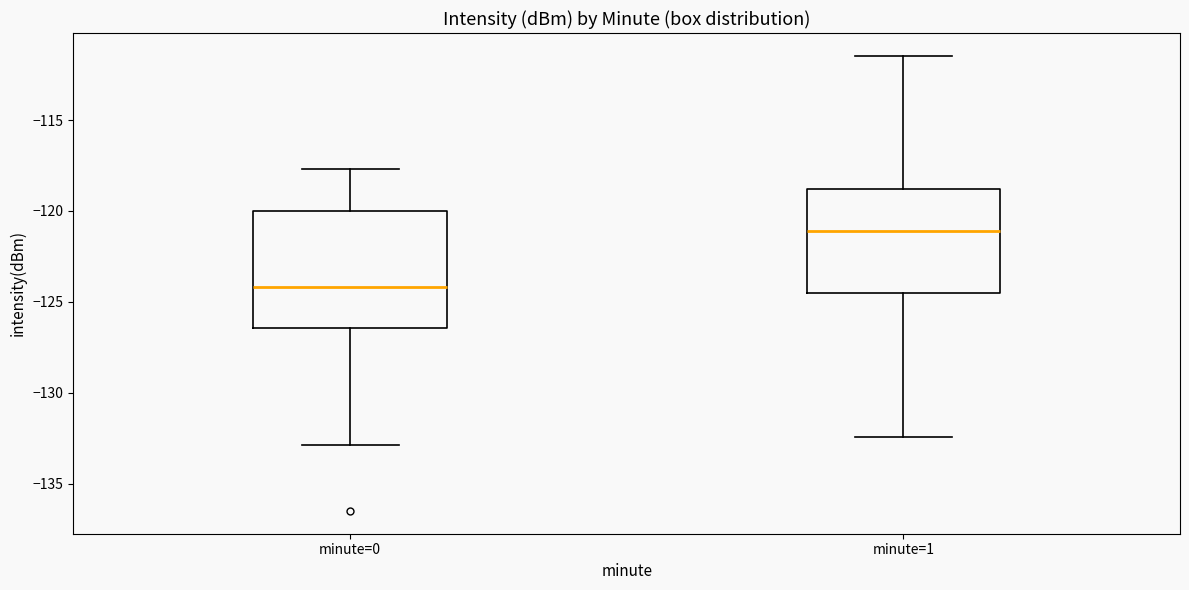

Which box has the highest median line?

minute=1